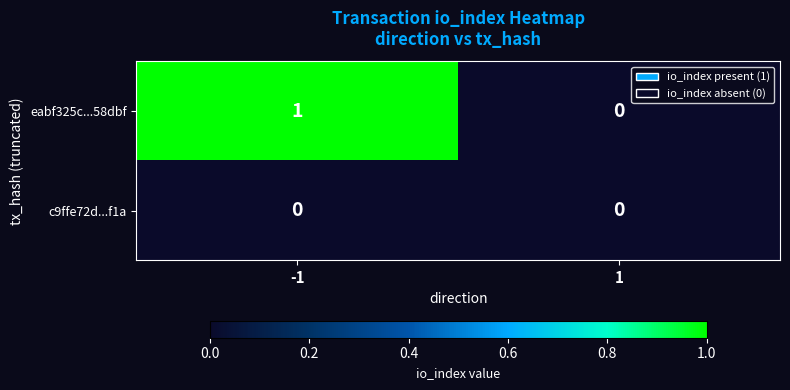

Is it true that eabf325c...58dbf equals 1 at -1?

True